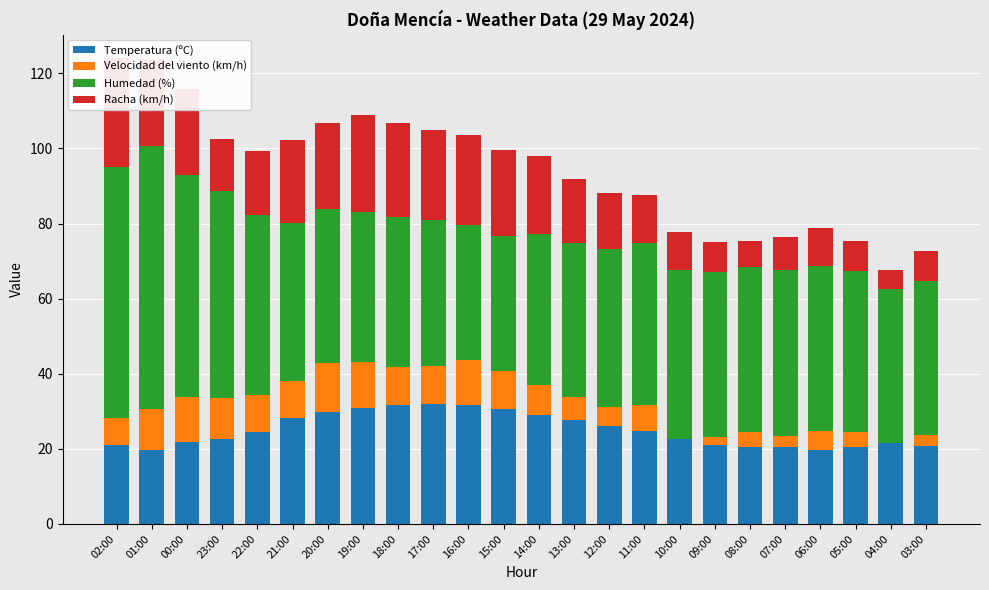

Read the Racha (km/h) value at 16:00.

24.0